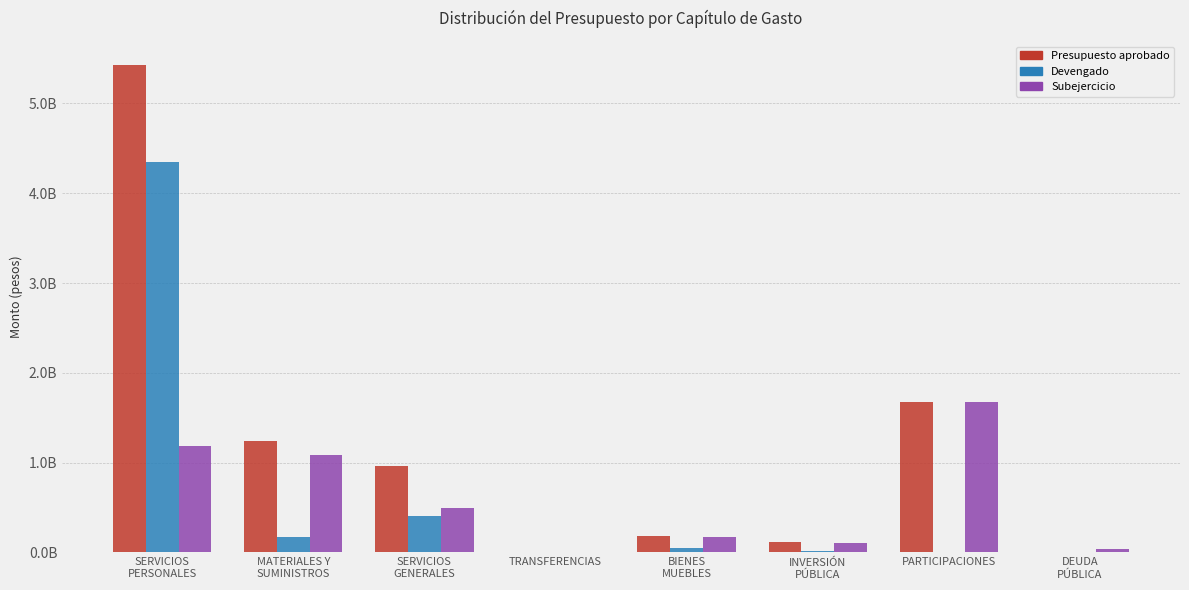

Reading left to right, list all the values displayed in this chart.

Presupuesto aprobado: 5423762924.0	1245950760.0	965574124.8	8077440.0	185326497.3	113297621.1	1674015522.0	0.0
Devengado: 4345569016.0	168502098.8	409208761.3	209514.5	52116287.6	14096783.9	0.0	1333706.6
Subejercicio: 1180742558.0	1085762275.0	490698240.0	2759040.1	166497633.3	108259726.6	1674015522.0	34421357.4